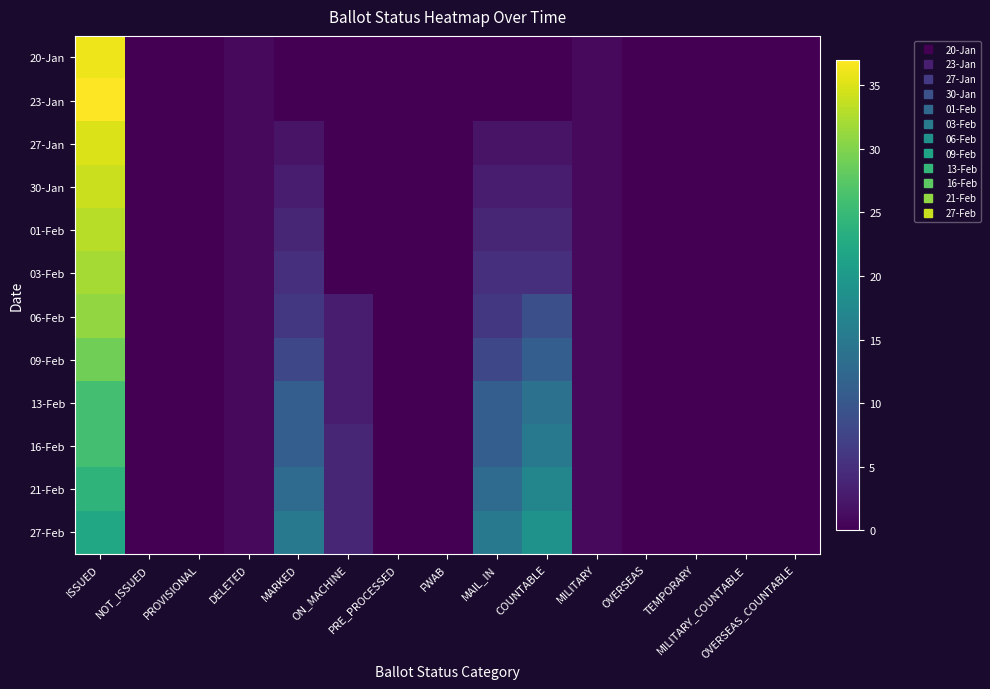

Reading left to right, transcribe all the data shown in this chart.

20-Jan: ISSUED=36	NOT_ISSUED=0	PROVISIONAL=0	DELETED=1	MARKED=0	ON_MACHINE=0	PRE_PROCESSED=0	FWAB=0	MAIL_IN=0	COUNTABLE=0	MILITARY=1	OVERSEAS=0	TEMPORARY=0	MILITARY_COUNTABLE=0	OVERSEAS_COUNTABLE=0
23-Jan: ISSUED=37	NOT_ISSUED=0	PROVISIONAL=0	DELETED=1	MARKED=0	ON_MACHINE=0	PRE_PROCESSED=0	FWAB=0	MAIL_IN=0	COUNTABLE=0	MILITARY=1	OVERSEAS=0	TEMPORARY=0	MILITARY_COUNTABLE=0	OVERSEAS_COUNTABLE=0
27-Jan: ISSUED=35	NOT_ISSUED=0	PROVISIONAL=0	DELETED=1	MARKED=2	ON_MACHINE=0	PRE_PROCESSED=0	FWAB=0	MAIL_IN=2	COUNTABLE=2	MILITARY=1	OVERSEAS=0	TEMPORARY=0	MILITARY_COUNTABLE=0	OVERSEAS_COUNTABLE=0
30-Jan: ISSUED=34	NOT_ISSUED=0	PROVISIONAL=0	DELETED=1	MARKED=3	ON_MACHINE=0	PRE_PROCESSED=0	FWAB=0	MAIL_IN=3	COUNTABLE=3	MILITARY=1	OVERSEAS=0	TEMPORARY=0	MILITARY_COUNTABLE=0	OVERSEAS_COUNTABLE=0
01-Feb: ISSUED=33	NOT_ISSUED=0	PROVISIONAL=0	DELETED=1	MARKED=4	ON_MACHINE=0	PRE_PROCESSED=0	FWAB=0	MAIL_IN=4	COUNTABLE=4	MILITARY=1	OVERSEAS=0	TEMPORARY=0	MILITARY_COUNTABLE=0	OVERSEAS_COUNTABLE=0
03-Feb: ISSUED=32	NOT_ISSUED=0	PROVISIONAL=0	DELETED=1	MARKED=5	ON_MACHINE=0	PRE_PROCESSED=0	FWAB=0	MAIL_IN=5	COUNTABLE=5	MILITARY=1	OVERSEAS=0	TEMPORARY=0	MILITARY_COUNTABLE=0	OVERSEAS_COUNTABLE=0
06-Feb: ISSUED=31	NOT_ISSUED=0	PROVISIONAL=0	DELETED=1	MARKED=6	ON_MACHINE=3	PRE_PROCESSED=0	FWAB=0	MAIL_IN=6	COUNTABLE=9	MILITARY=1	OVERSEAS=0	TEMPORARY=0	MILITARY_COUNTABLE=0	OVERSEAS_COUNTABLE=0
09-Feb: ISSUED=29	NOT_ISSUED=0	PROVISIONAL=0	DELETED=1	MARKED=8	ON_MACHINE=3	PRE_PROCESSED=0	FWAB=0	MAIL_IN=8	COUNTABLE=11	MILITARY=1	OVERSEAS=0	TEMPORARY=0	MILITARY_COUNTABLE=0	OVERSEAS_COUNTABLE=0
13-Feb: ISSUED=26	NOT_ISSUED=0	PROVISIONAL=0	DELETED=1	MARKED=11	ON_MACHINE=3	PRE_PROCESSED=0	FWAB=0	MAIL_IN=11	COUNTABLE=14	MILITARY=1	OVERSEAS=0	TEMPORARY=0	MILITARY_COUNTABLE=0	OVERSEAS_COUNTABLE=0
16-Feb: ISSUED=26	NOT_ISSUED=0	PROVISIONAL=0	DELETED=1	MARKED=11	ON_MACHINE=4	PRE_PROCESSED=0	FWAB=0	MAIL_IN=11	COUNTABLE=15	MILITARY=1	OVERSEAS=0	TEMPORARY=0	MILITARY_COUNTABLE=0	OVERSEAS_COUNTABLE=0
21-Feb: ISSUED=24	NOT_ISSUED=0	PROVISIONAL=0	DELETED=1	MARKED=13	ON_MACHINE=4	PRE_PROCESSED=0	FWAB=0	MAIL_IN=13	COUNTABLE=17	MILITARY=1	OVERSEAS=0	TEMPORARY=0	MILITARY_COUNTABLE=0	OVERSEAS_COUNTABLE=0
27-Feb: ISSUED=22	NOT_ISSUED=0	PROVISIONAL=0	DELETED=1	MARKED=15	ON_MACHINE=4	PRE_PROCESSED=0	FWAB=0	MAIL_IN=15	COUNTABLE=19	MILITARY=1	OVERSEAS=0	TEMPORARY=0	MILITARY_COUNTABLE=0	OVERSEAS_COUNTABLE=0